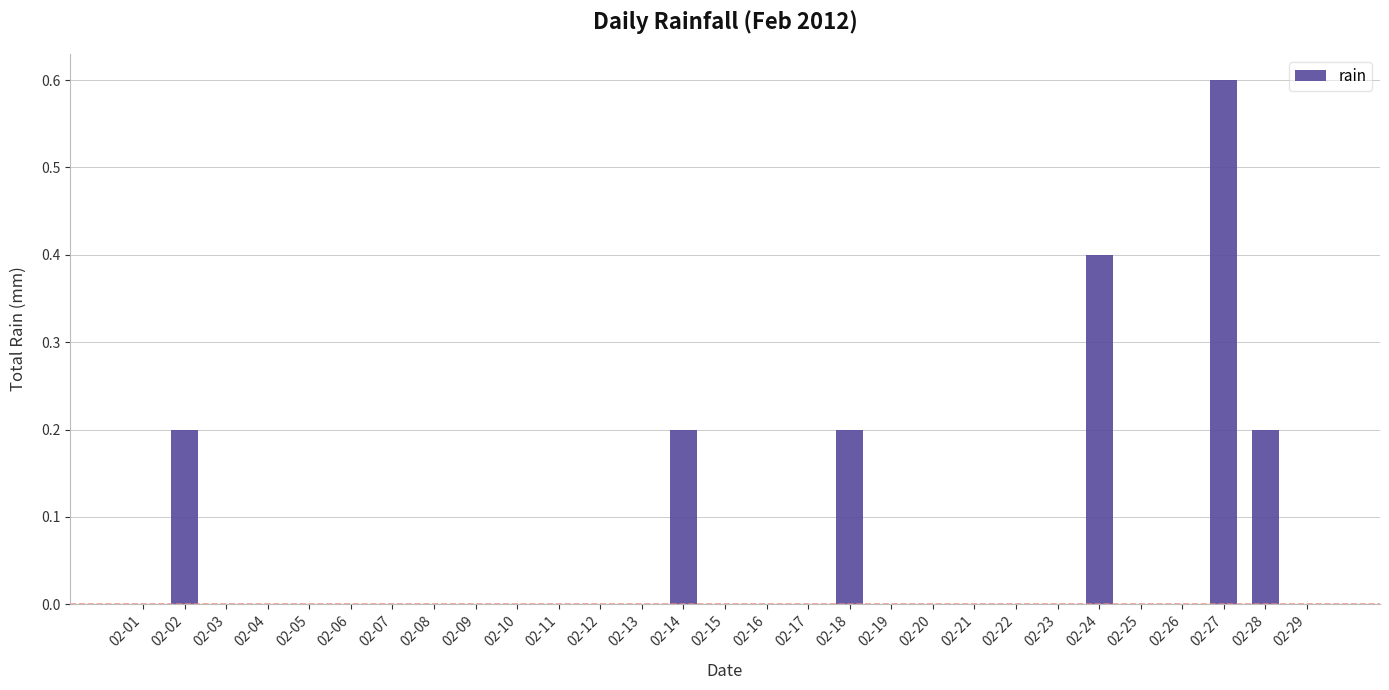

What is the greatest value displayed?

0.6